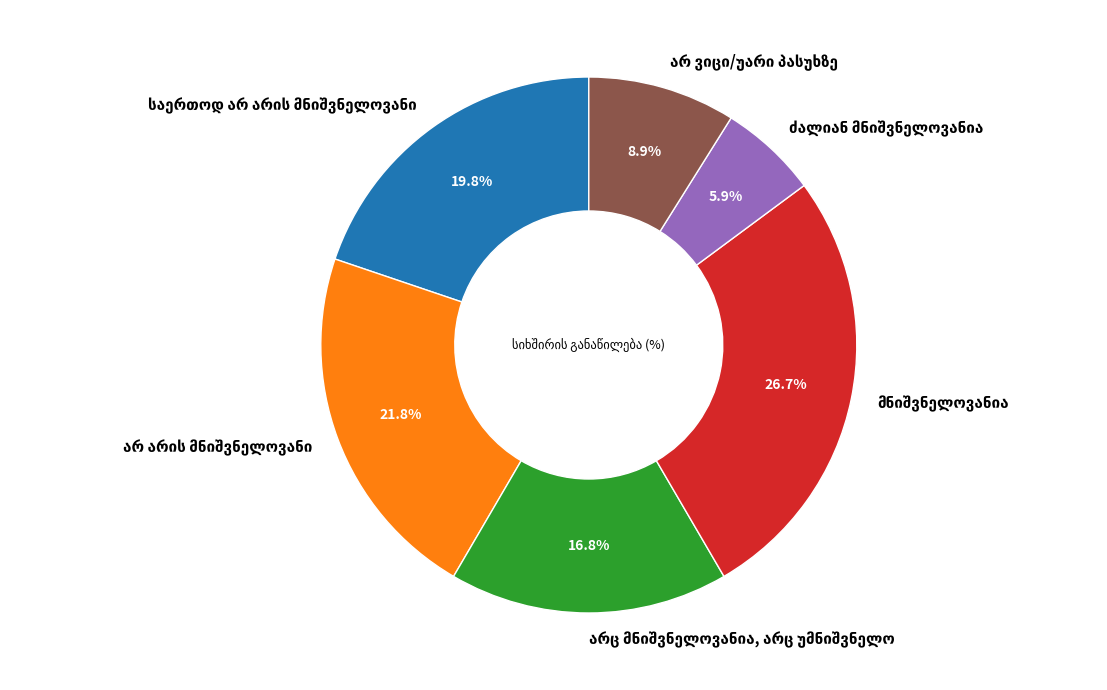

Count the number of slices in the pie.

6